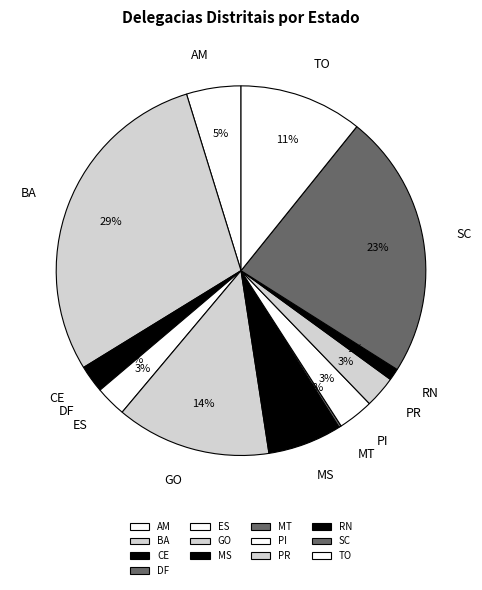

Is it true that BA is 29% of the pie?

True